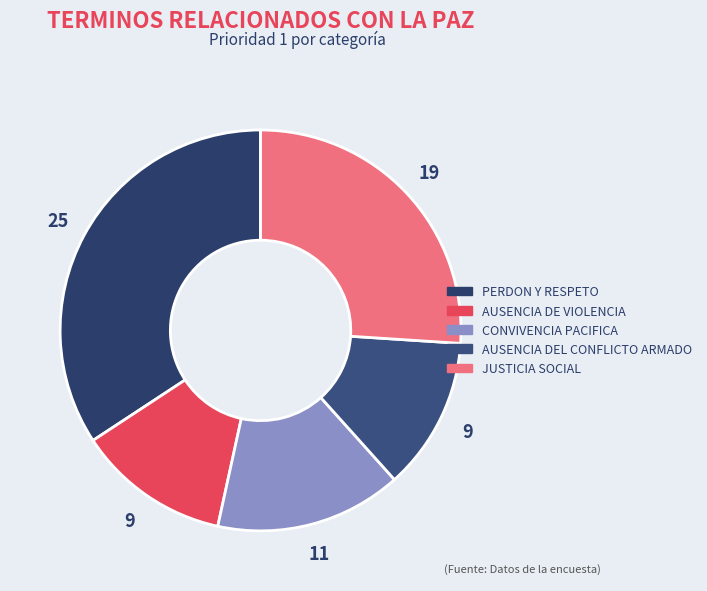

What is the change in value from PERDON Y RESPETO to JUSTICIA SOCIAL?

-6